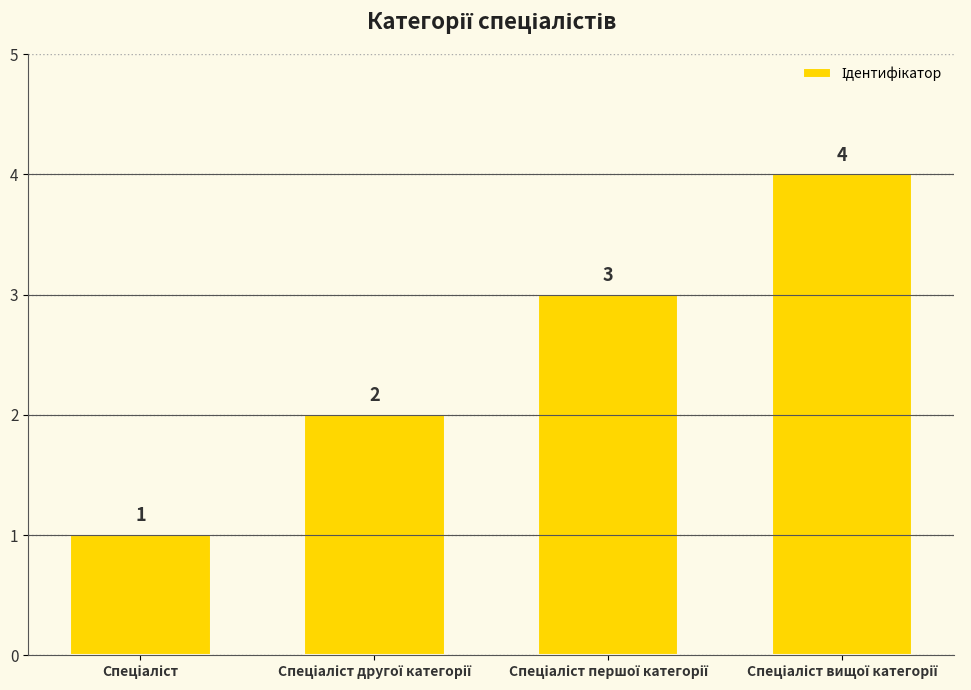

Reading right to left, extract all data points from this chart.

4	3	2	1